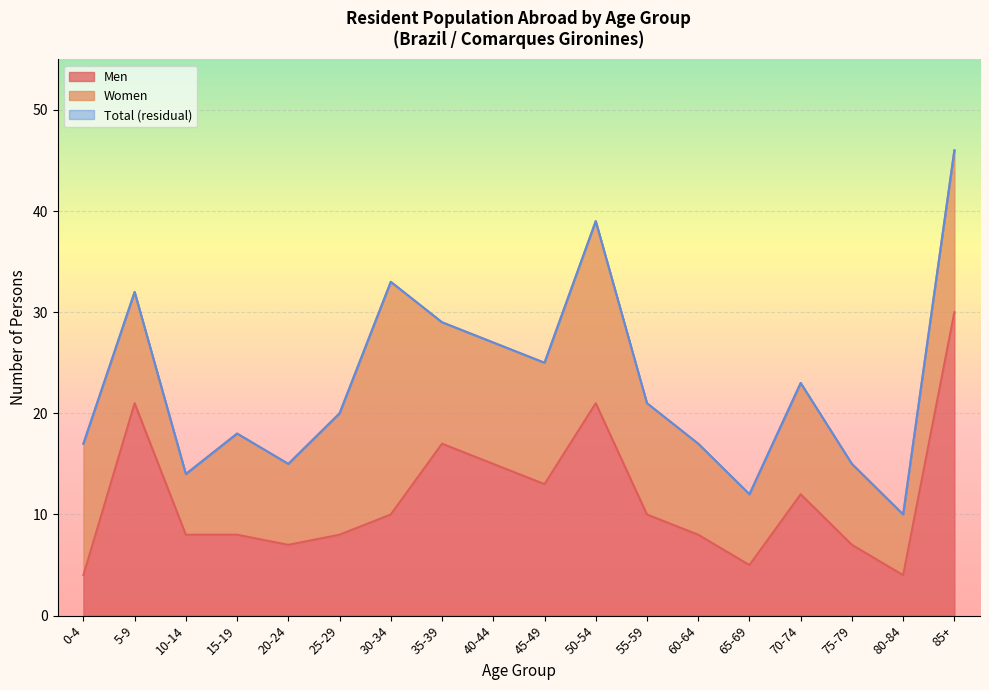

True or false: Total has a value of 9 at 75-79.

False